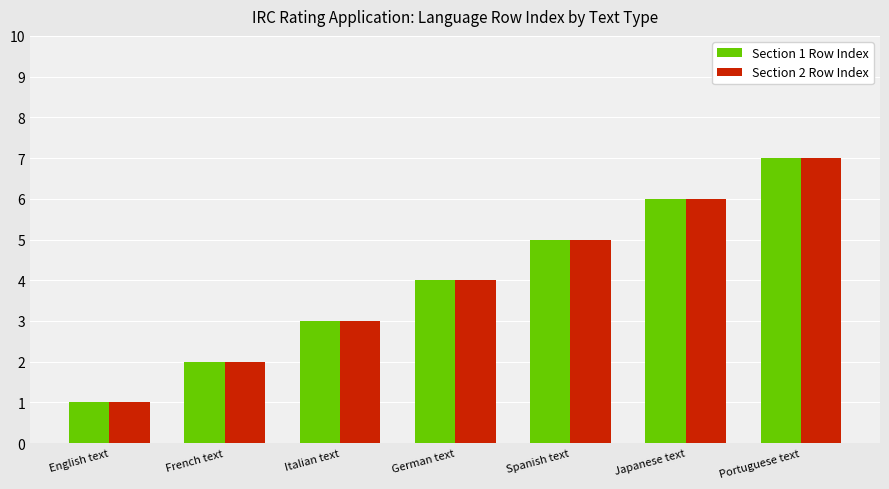

True or false: Section 2 Row Index has a value of 7 at Portuguese text.

True